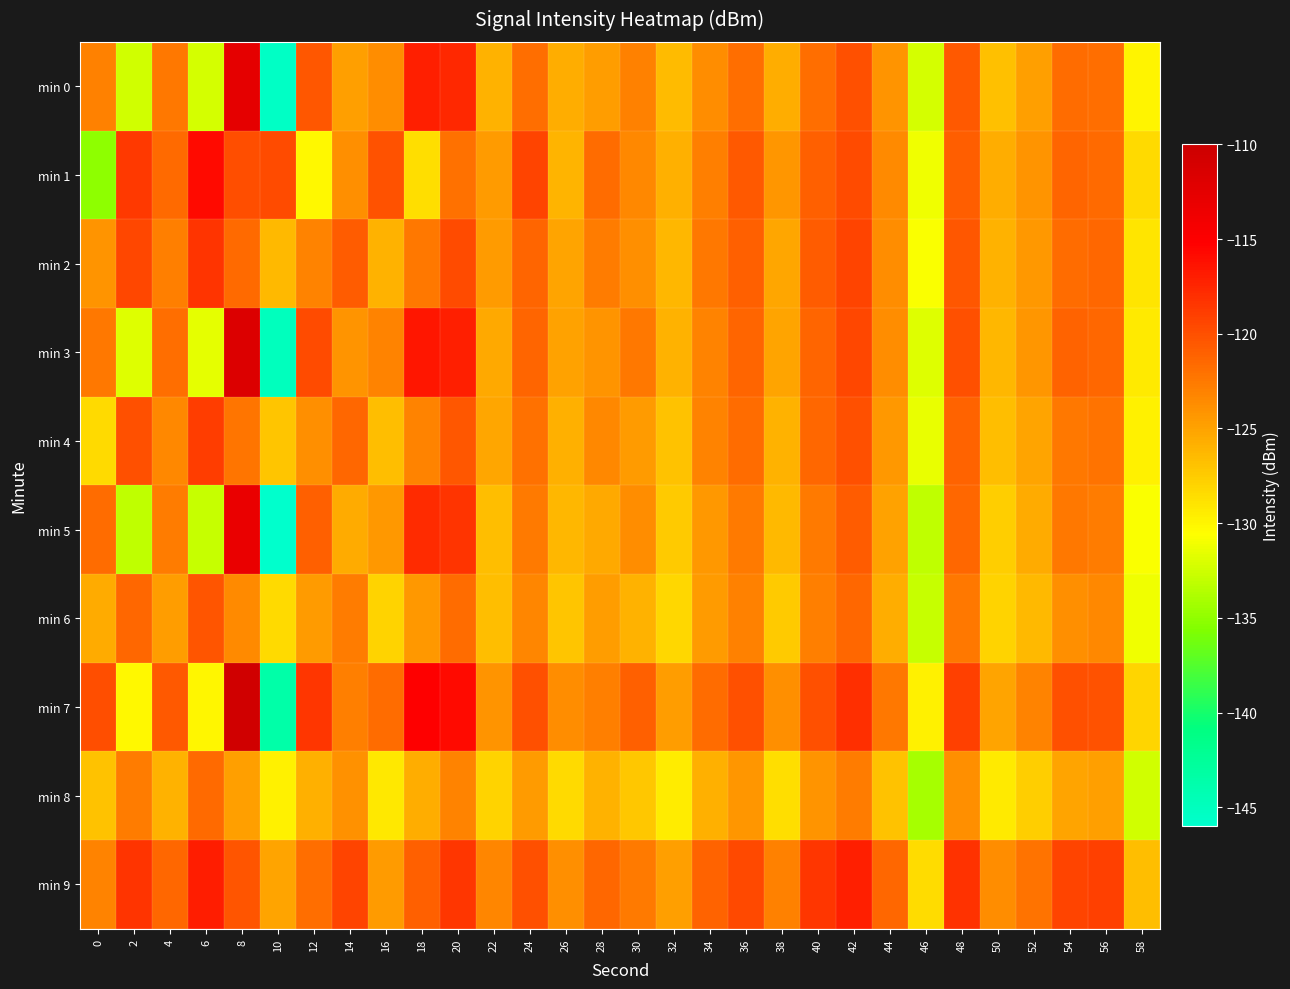

At which category does the chart reach its minimum across all series?

10